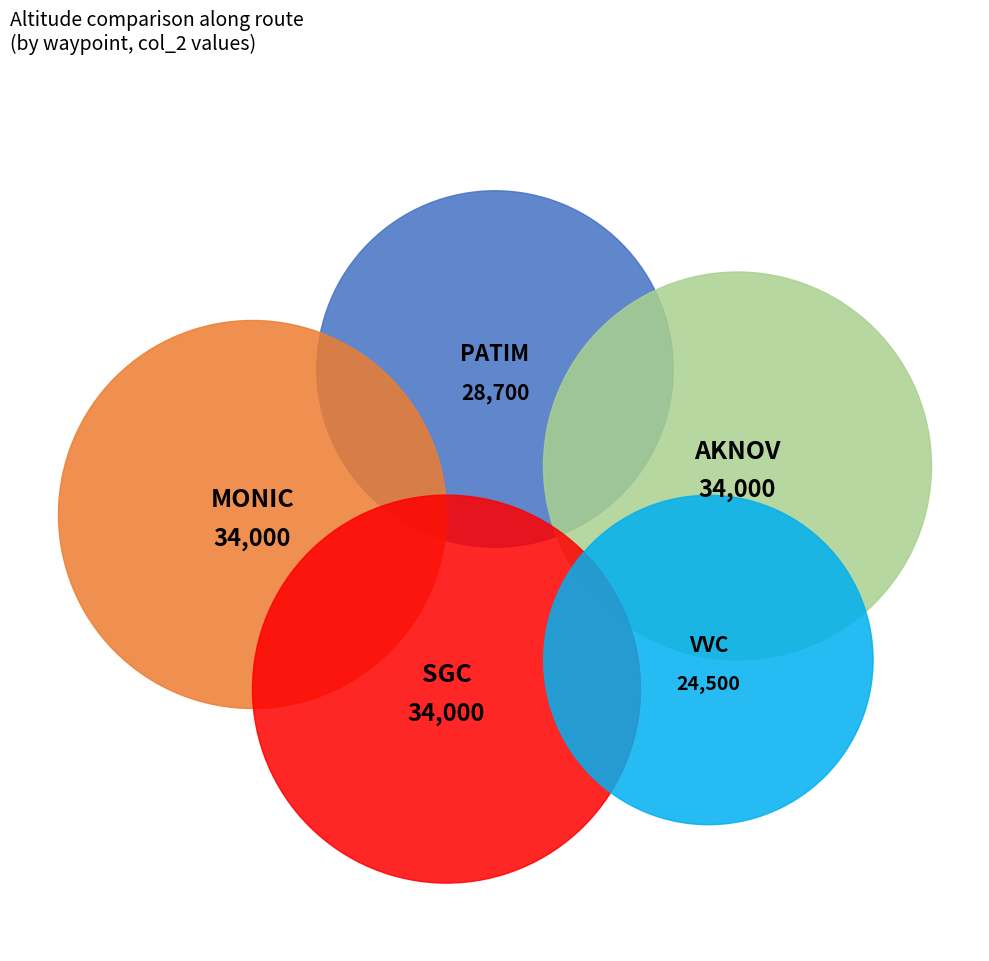

What is the ratio of the value at VVC to the value at SGC?

0.7